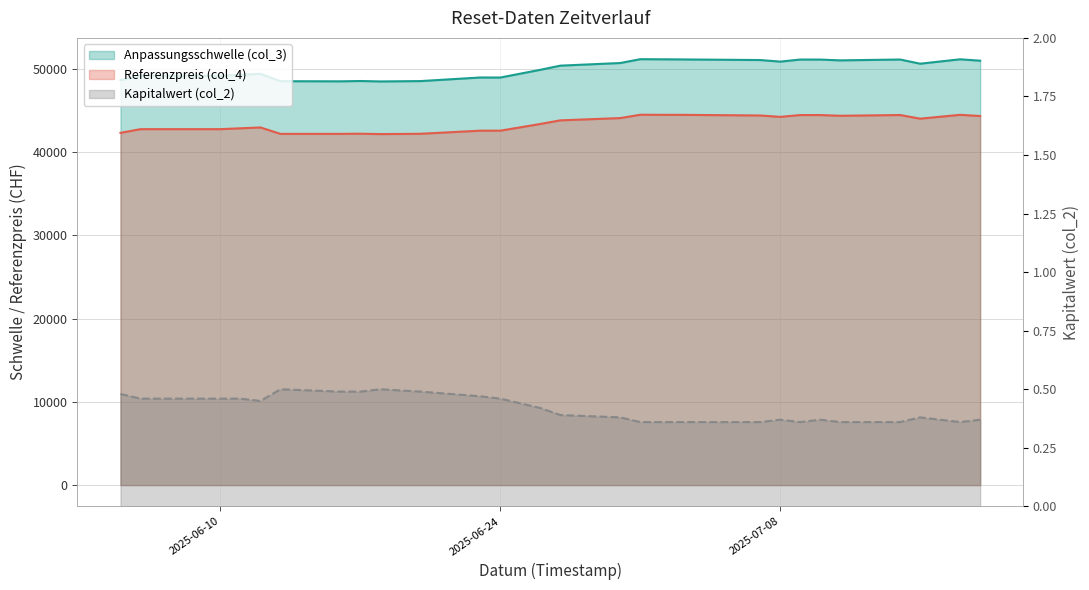

At which category is the sum across all series the highest?

2025-07-01